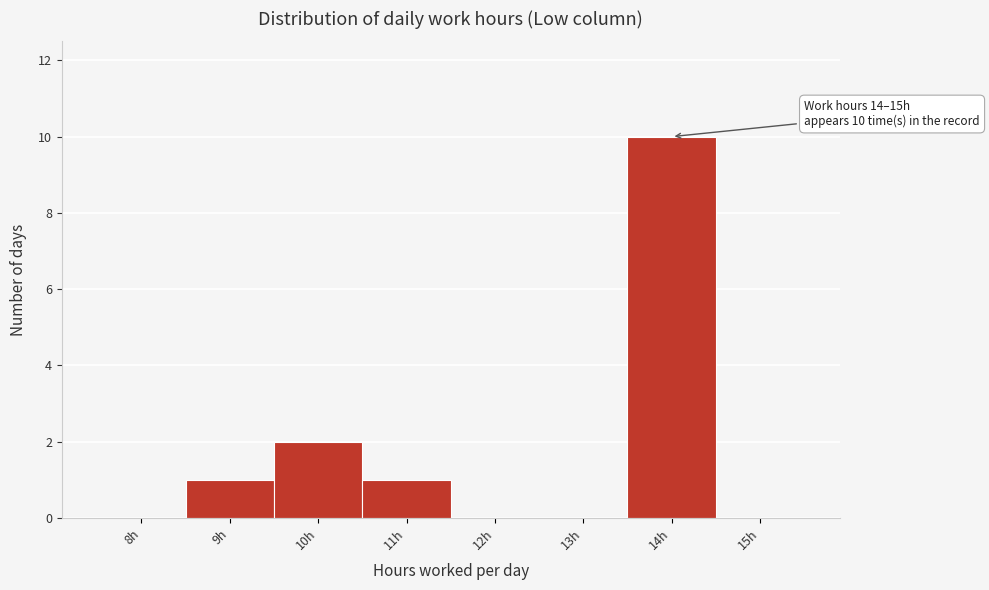

Reading left to right, extract all data points from this chart.

8h=0	9h=1	10h=2	11h=1	12h=0	13h=0	14h=10	15h=0